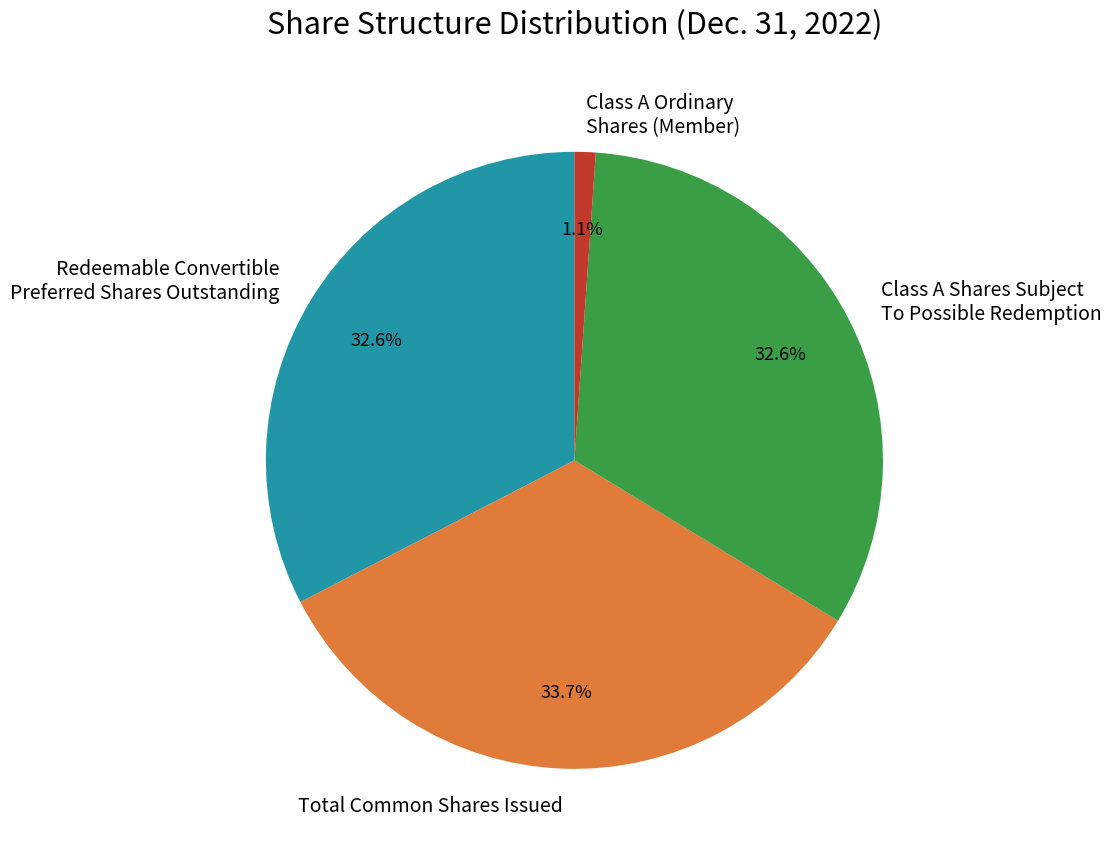

To the nearest percent, what is the difference between the largest and smallest slice percentages?

33%